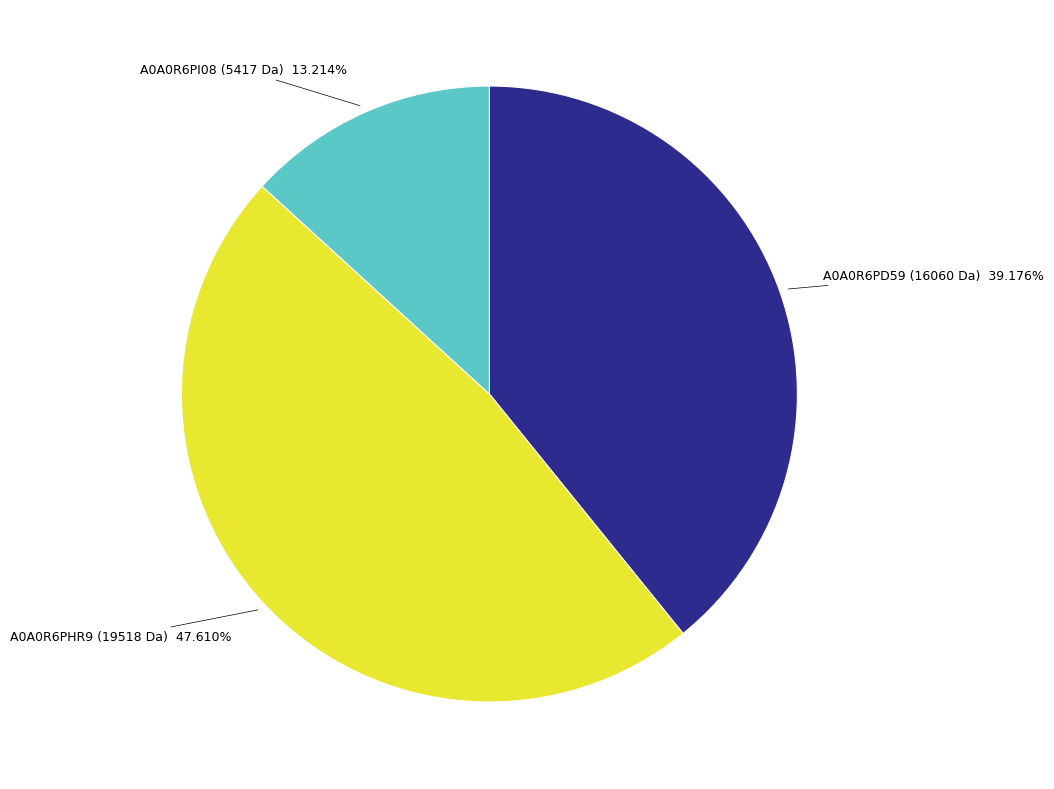

Does any single category account for the majority?

No